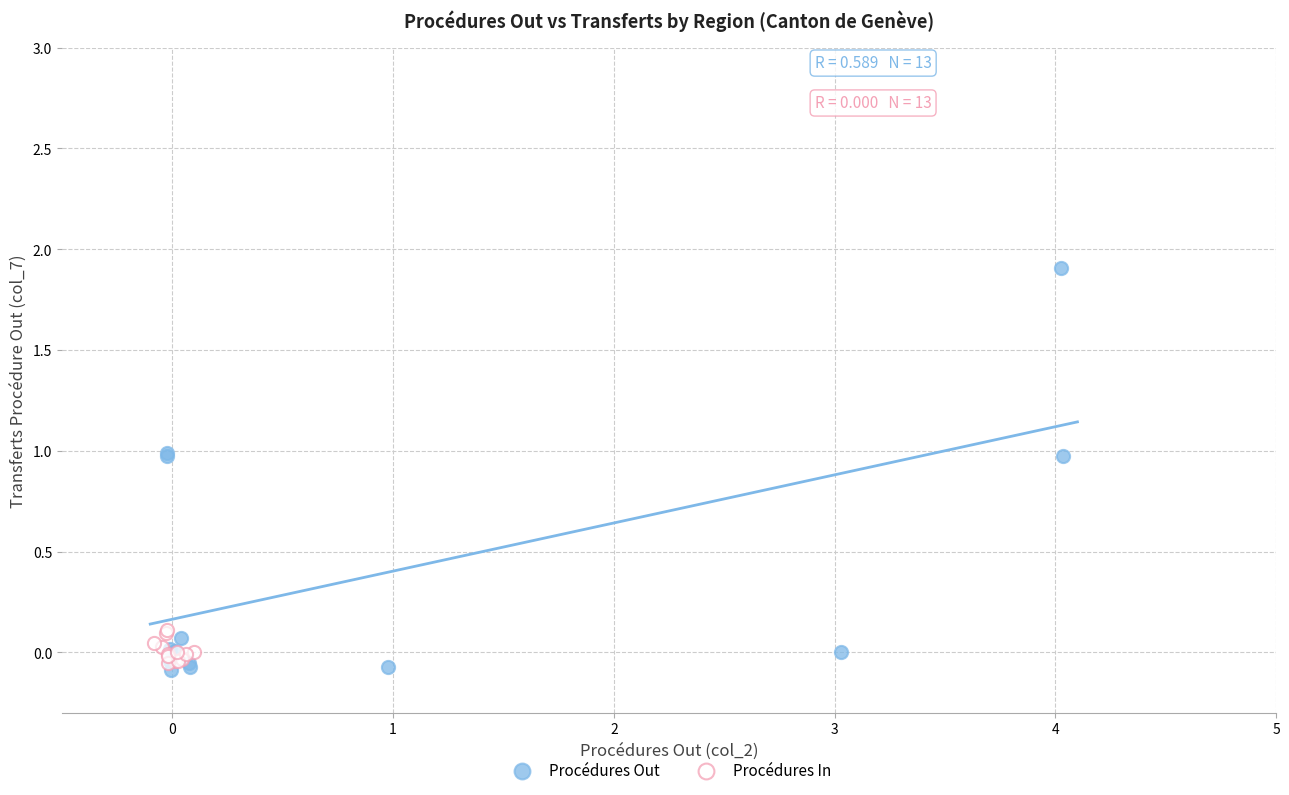

What are all the series names shown in the legend?

Procédures Out, Procédures In